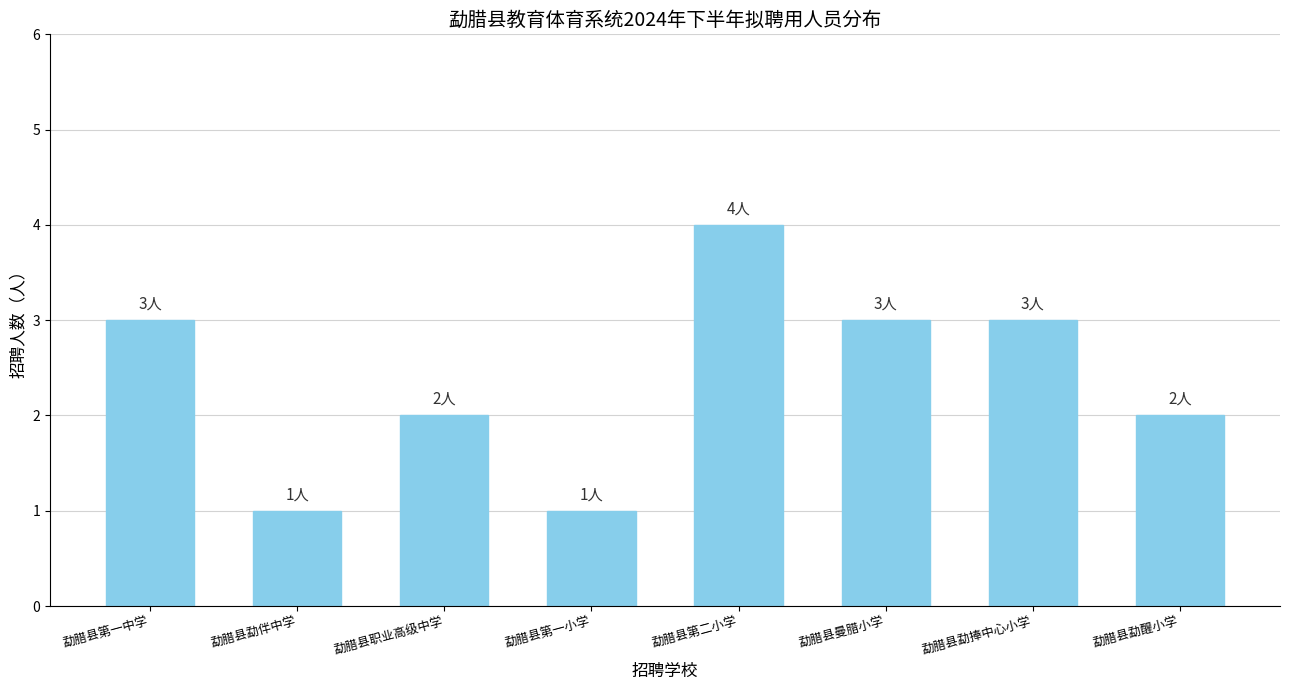

What is the difference between the maximum and minimum values?

3